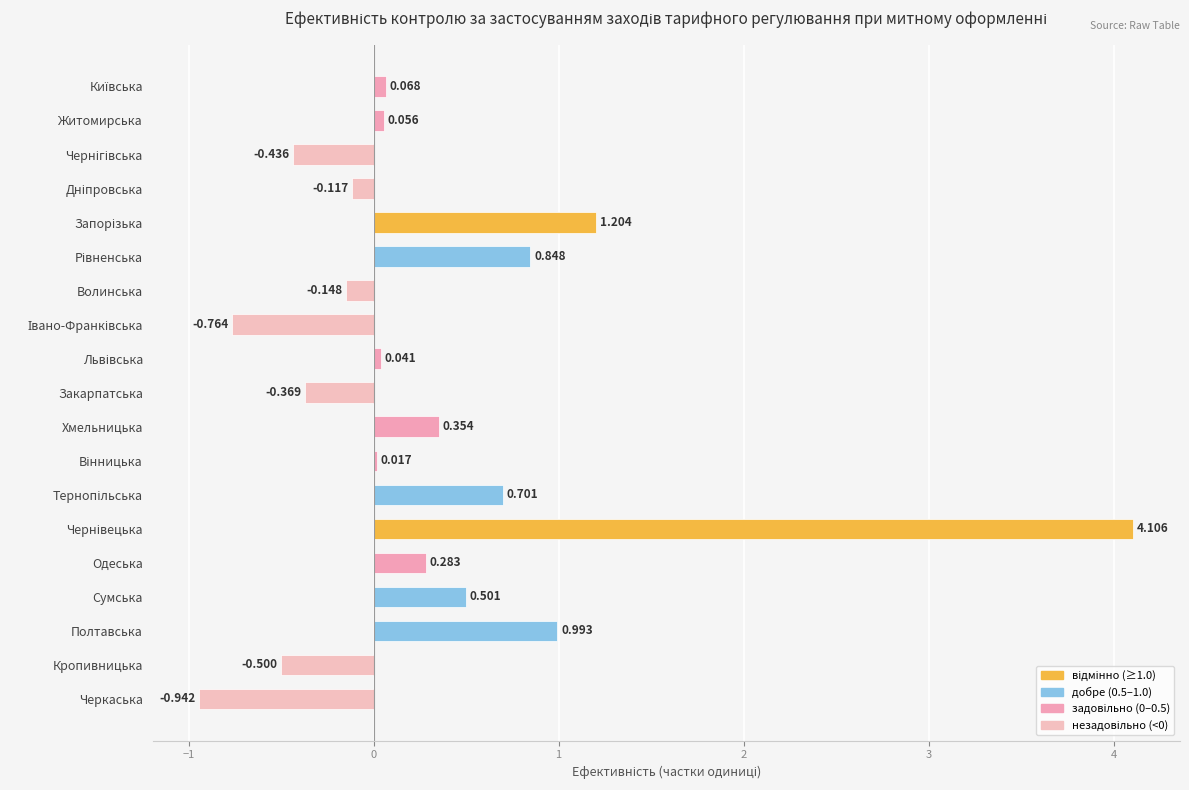

What is the label of the 18th bar from the top?

Кропивницька